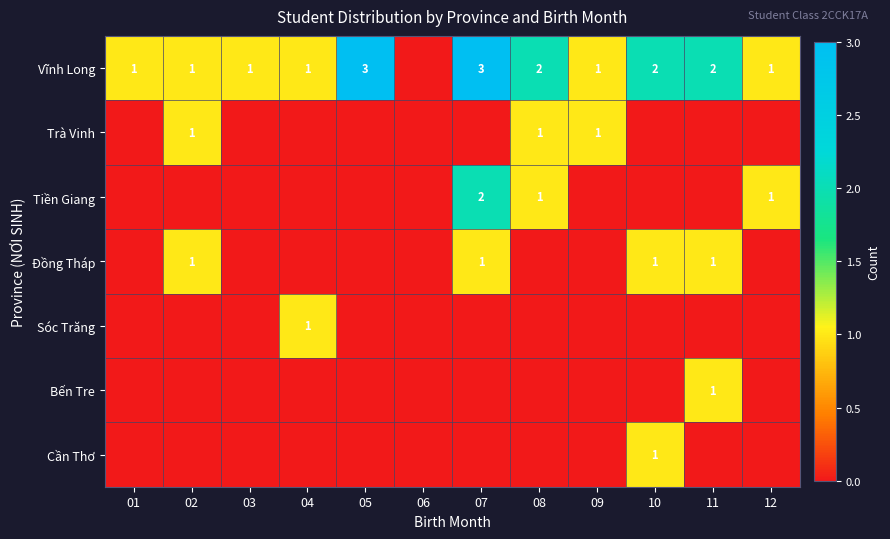

Is it true that Tiền Giang equals 1 at 12?

True